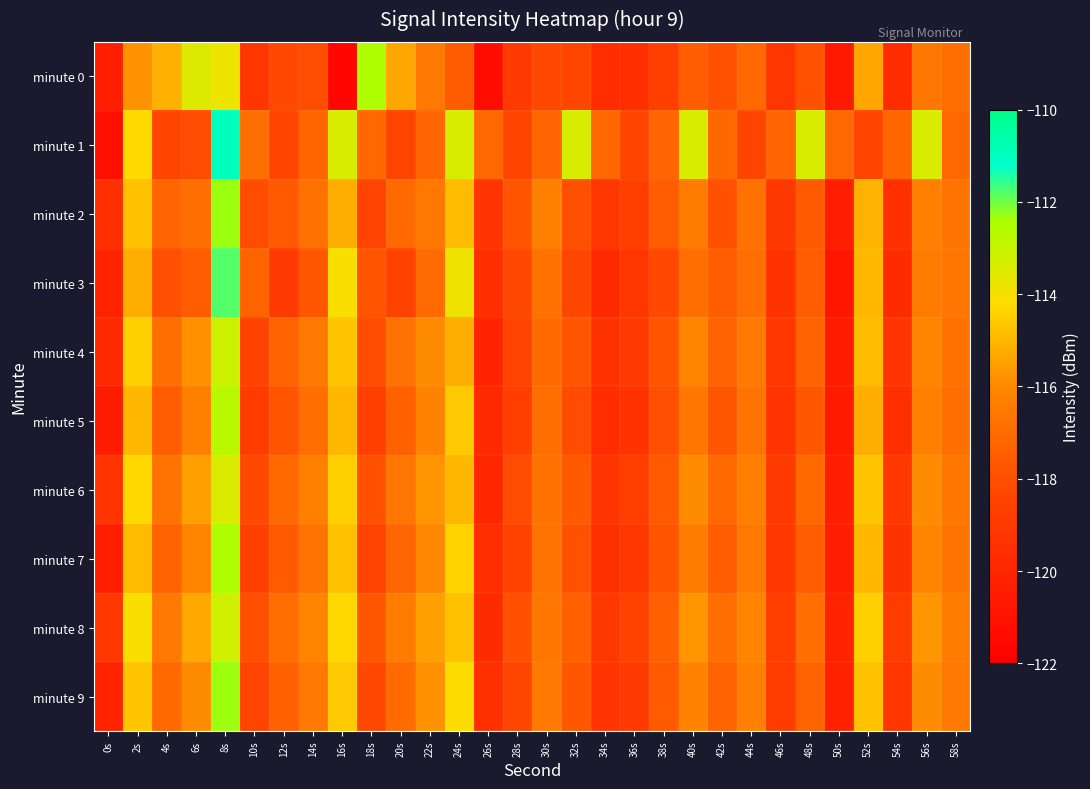

Rank the series by their maximum value, from highest to lowest.

minute 1, minute 3, minute 2, minute 9, minute 0, minute 7, minute 5, minute 4, minute 8, minute 6